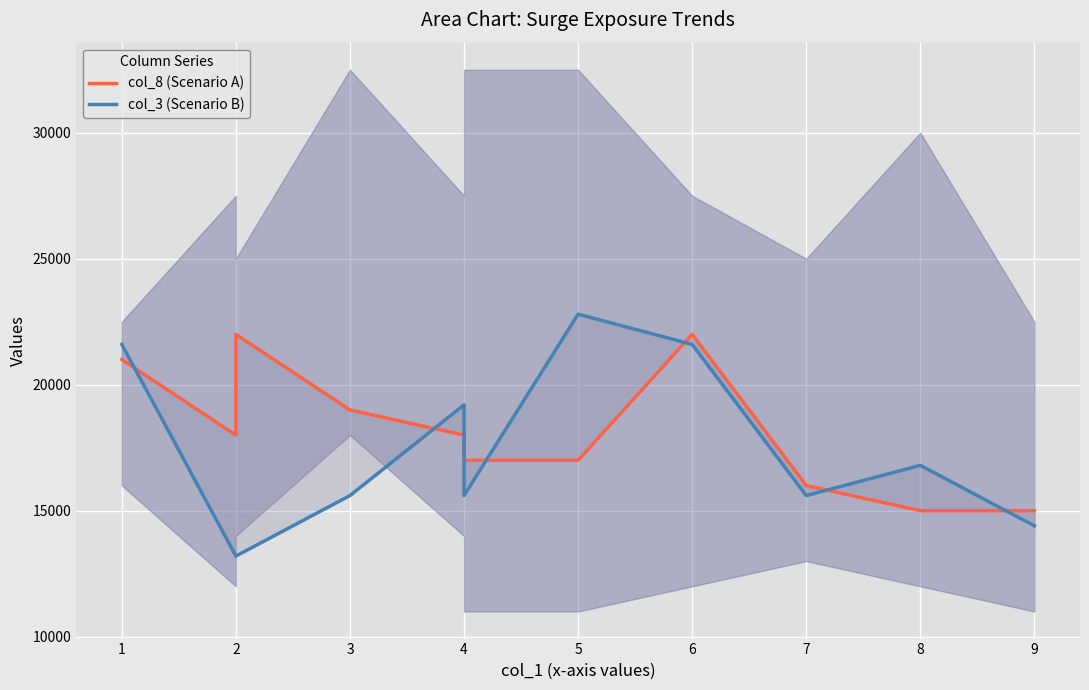

Reading left to right, what are all the values shown in this chart?

col_8 (Scenario A): 21000	18000	22000	19000	18000	17000	17000	22000	16000	15000	15000
col_3 (Scenario B): 21600	13200	13200	15600	19200	15600	22800	21600	15600	16800	14400